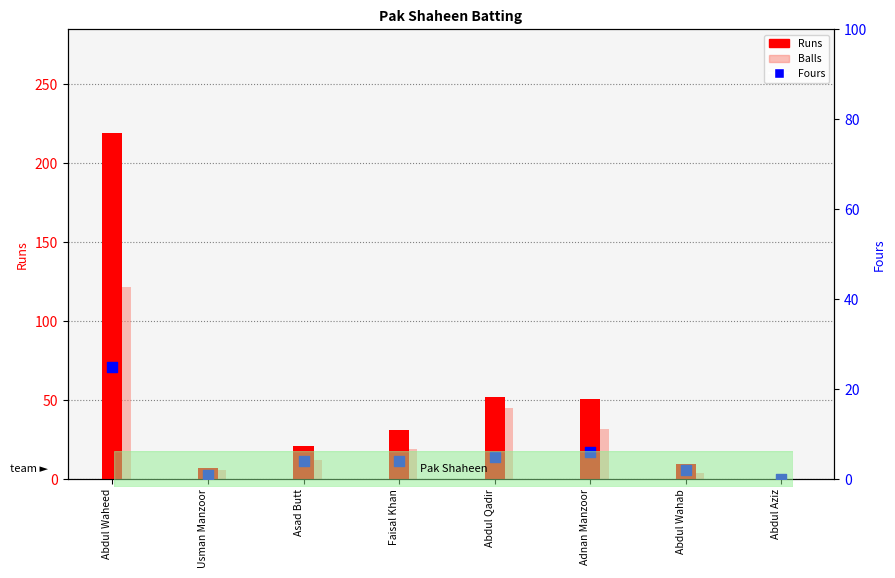

Which series has the largest Y range (max minus min)?

Runs